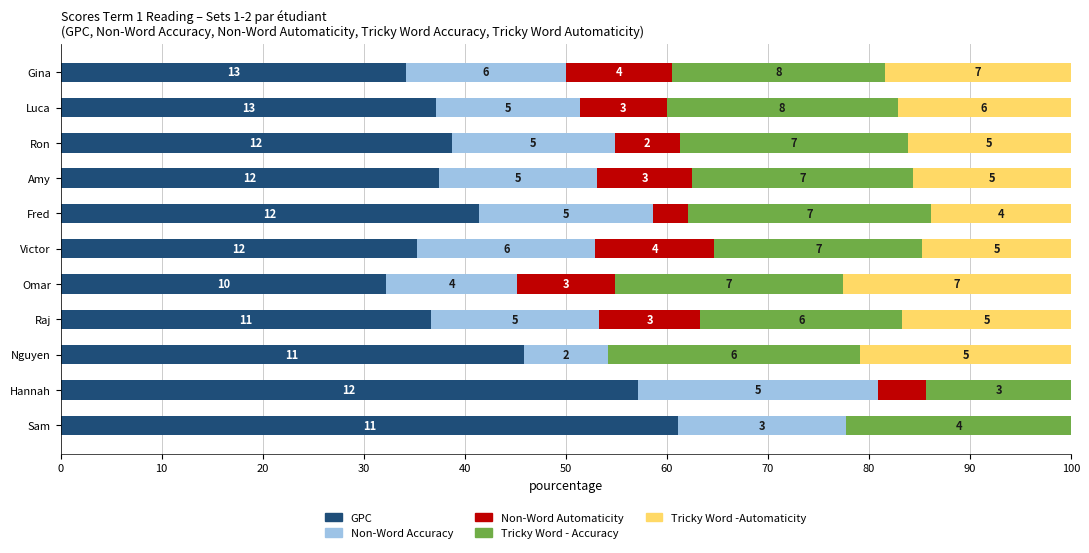

What is the difference between the second highest and minimum values in the Tricky Word -Automaticity series?

20.8